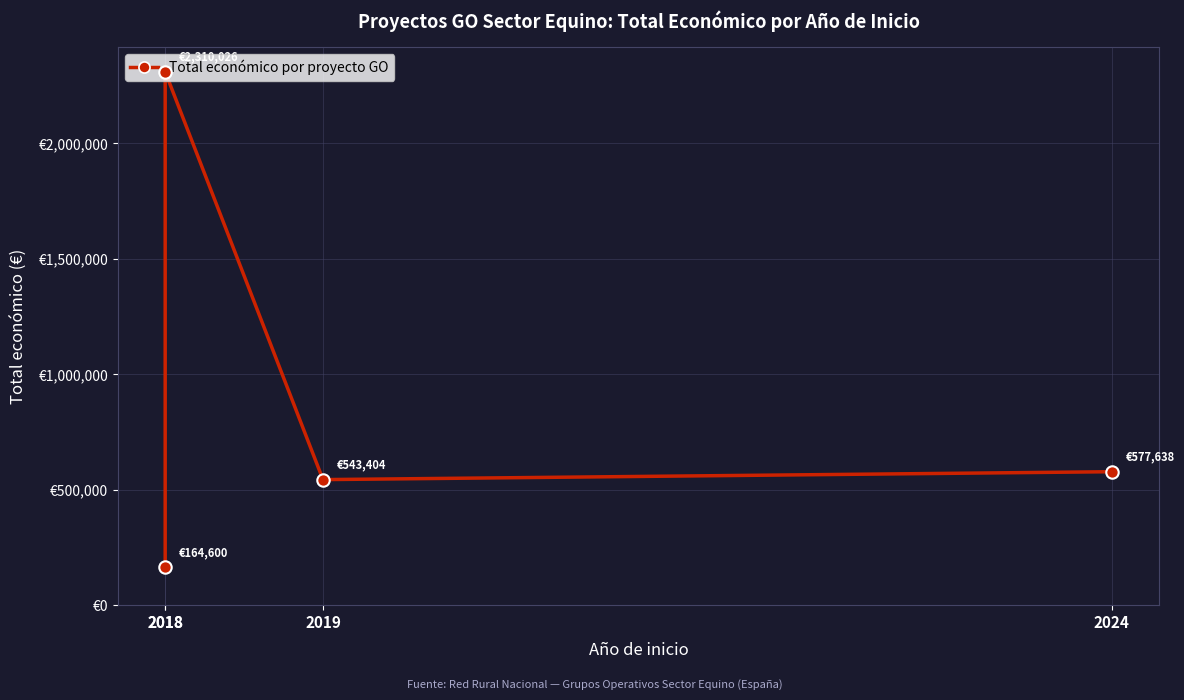

What is the change in value from 2018 to 2024?

+413038